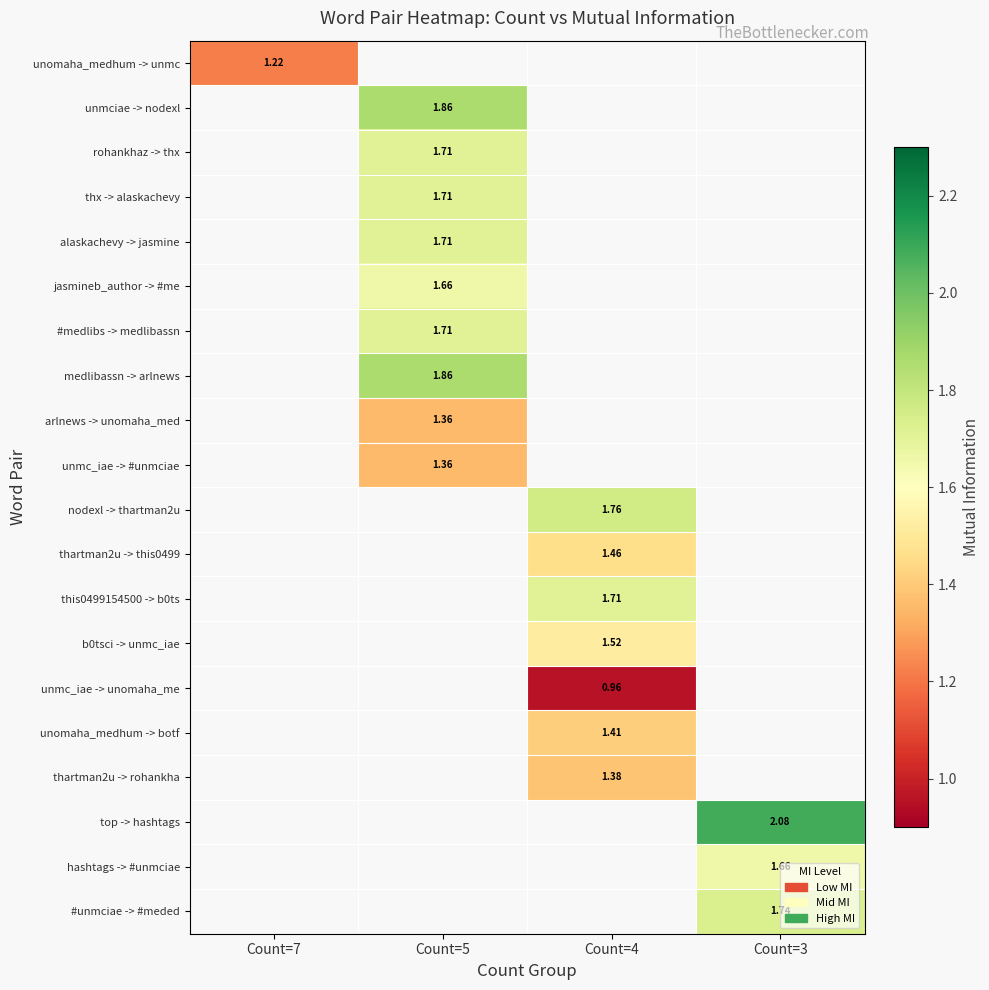

Which category has the lowest value across all series?

Count=4